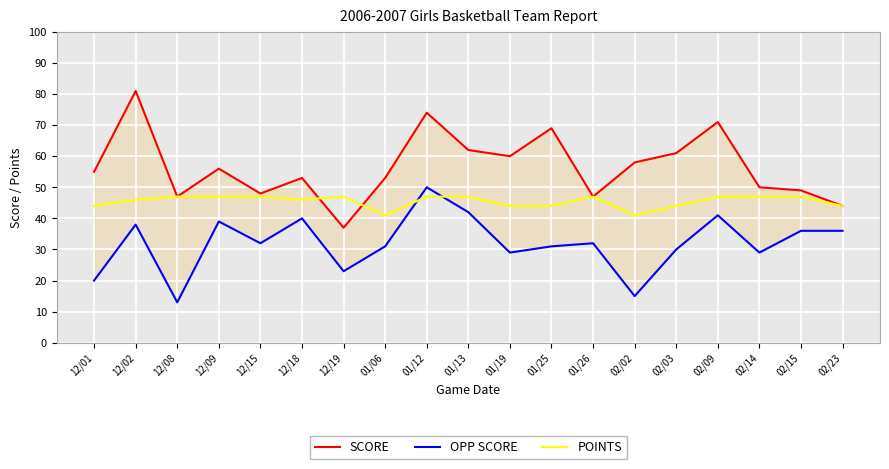

What is the highest value of the POINTS series?

47